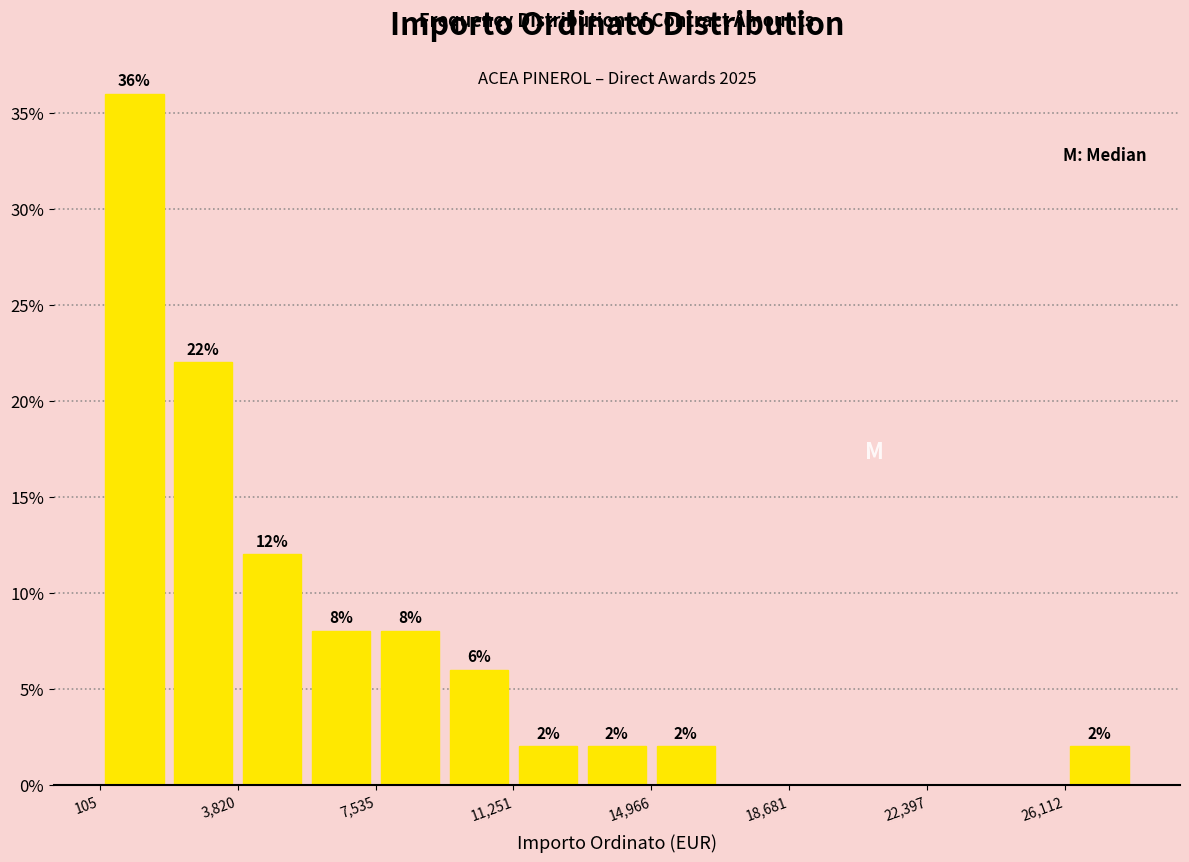

Around what value on the x-axis is the tallest bar? Give the approximate position of its centre, as read against the axis.

1000